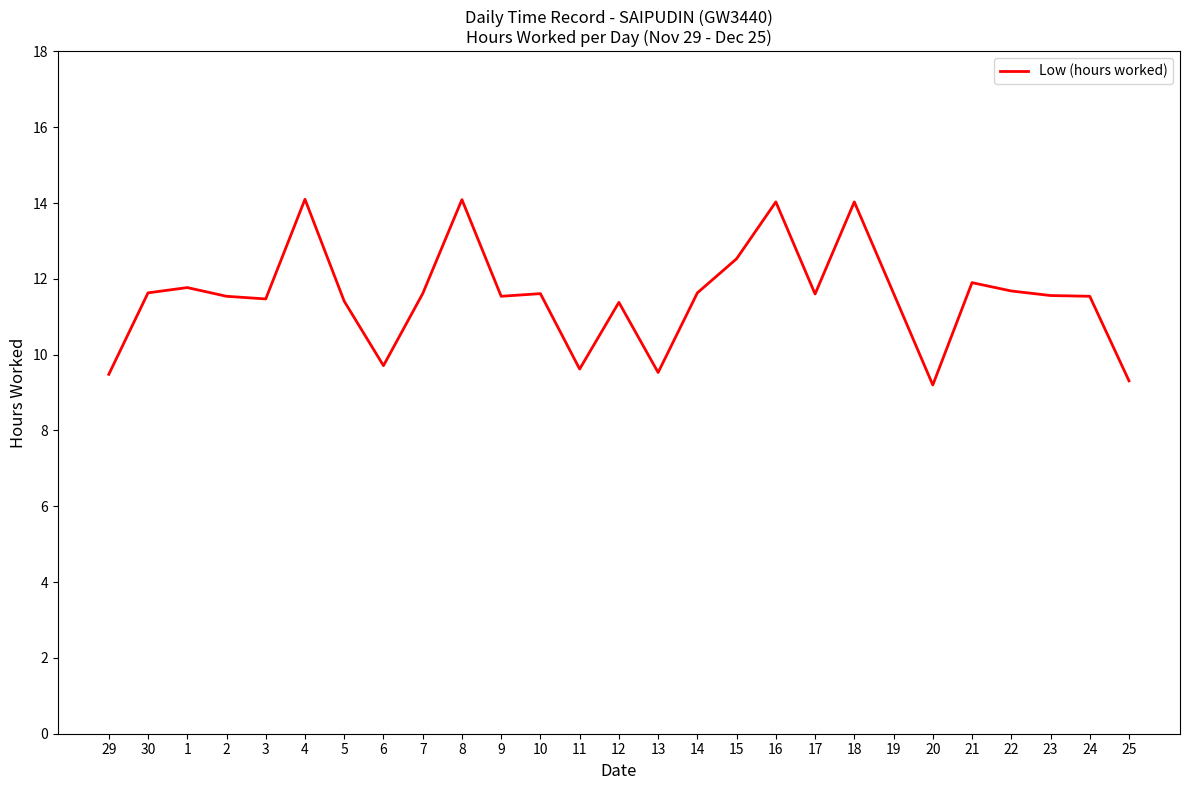

What is the difference between the values at 23 and 12?

0.2